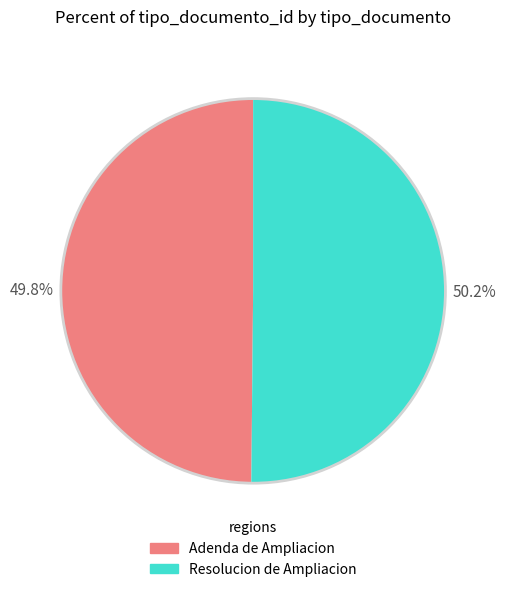

What percentage is the Adenda de Ampliacion slice, to the nearest percent?

50%